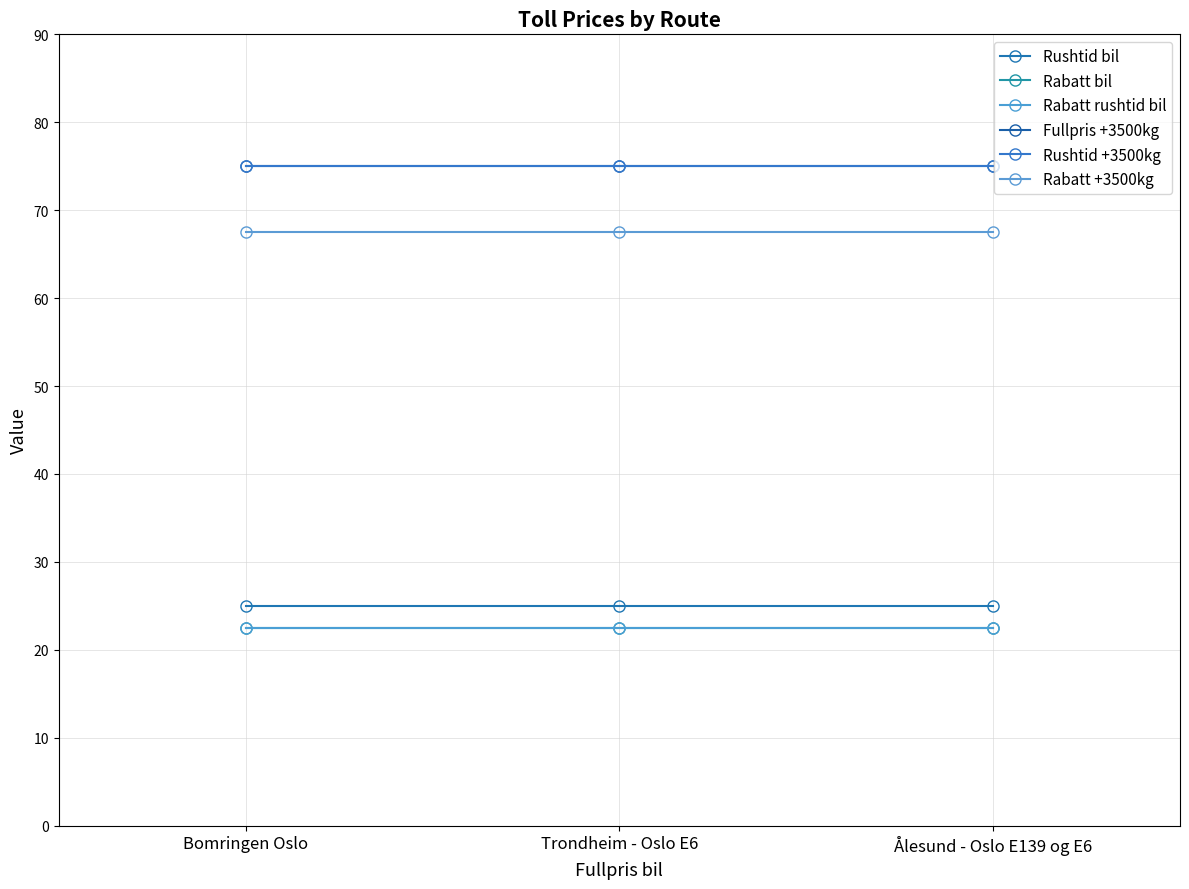

Which category has the lowest value in the Rushtid +3500kg series?

Bomringen Oslo